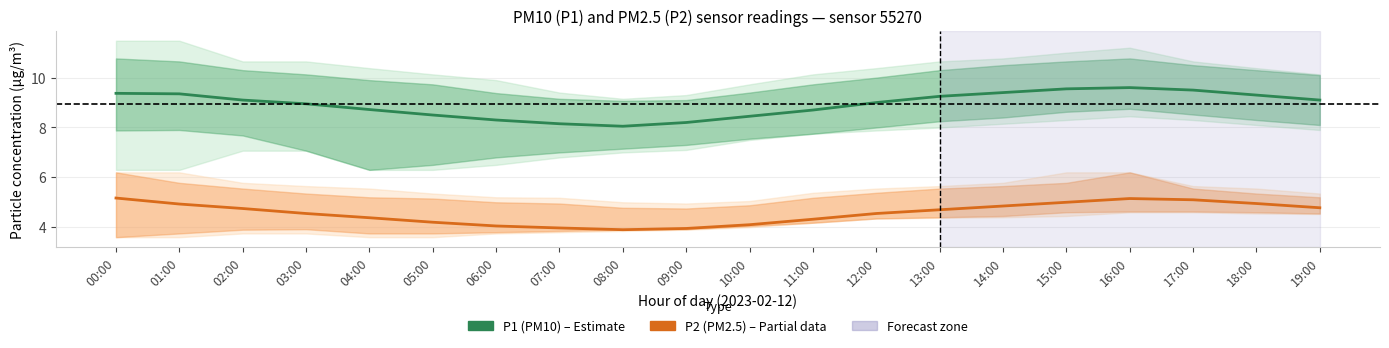

What is the minimum value shown in the chart?

3.9